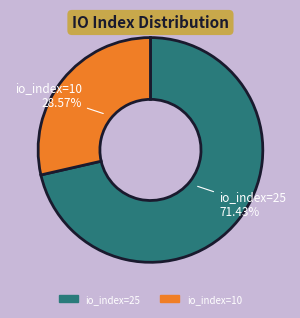

Is there a majority slice in this chart?

Yes